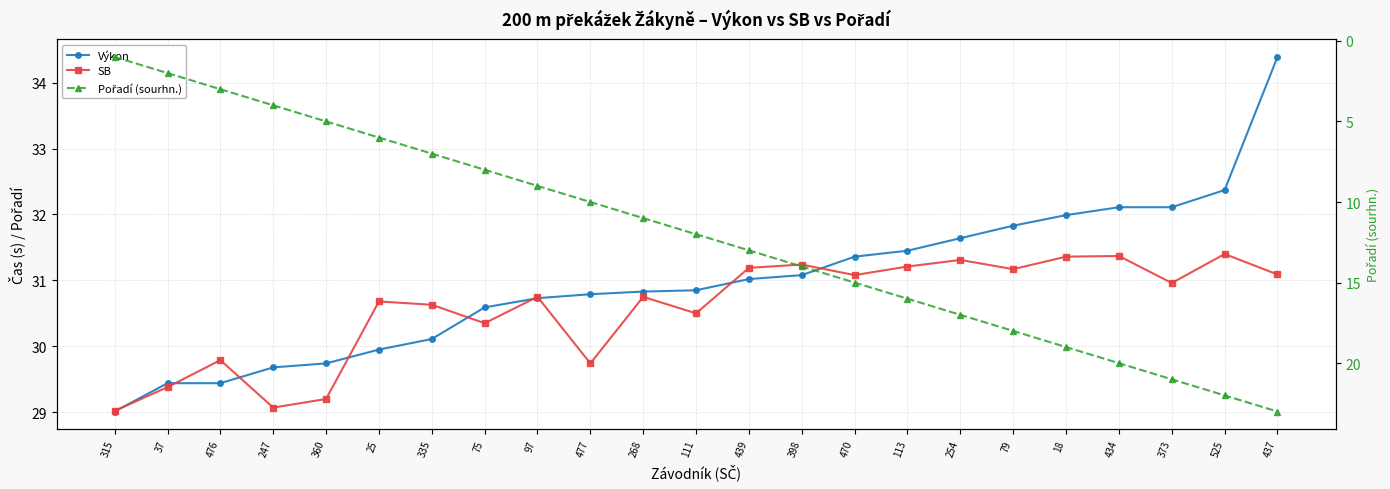

Reading left to right, what are all the values shown in this chart?

Výkon: 315=29.0	37=29.4	476=29.4	247=29.7	360=29.7	25=29.9	335=30.1	75=30.6	97=30.7	477=30.8	268=30.8	111=30.9	439=31.0	398=31.1	470=31.4	113=31.4	254=31.6	79=31.8	18=32.0	434=32.1	373=32.1	525=32.4	437=34.4
SB: 315=29.0	37=29.4	476=29.8	247=29.1	360=29.2	25=30.7	335=30.6	75=30.4	97=30.8	477=29.7	268=30.8	111=30.5	439=31.2	398=31.2	470=31.1	113=31.2	254=31.3	79=31.2	18=31.4	434=31.4	373=31.0	525=31.4	437=31.1
Pořadí (sourhn.): 315=1.0	37=2.0	476=3.0	247=4.0	360=5.0	25=6.0	335=7.0	75=8.0	97=9.0	477=10.0	268=11.0	111=12.0	439=13.0	398=14.0	470=15.0	113=16.0	254=17.0	79=18.0	18=19.0	434=20.0	373=21.0	525=22.0	437=23.0